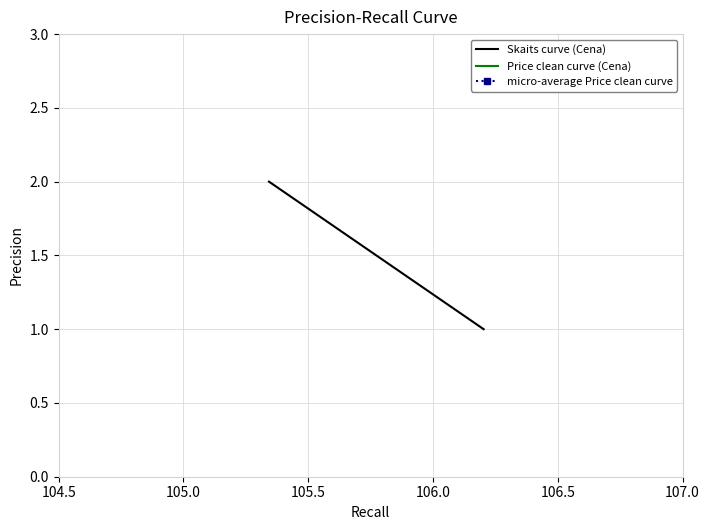

Is this an area chart (filled region under the line)?

No